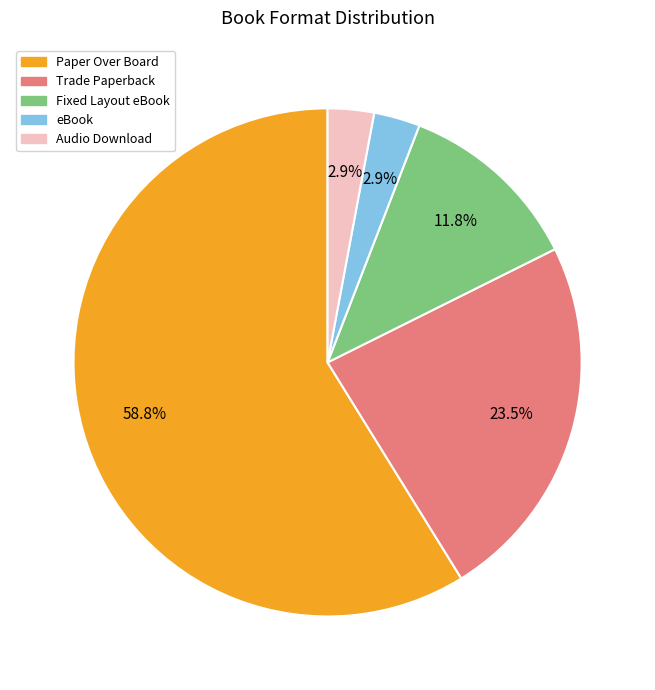

Which has a higher value, Trade Paperback or Paper Over Board?

Paper Over Board